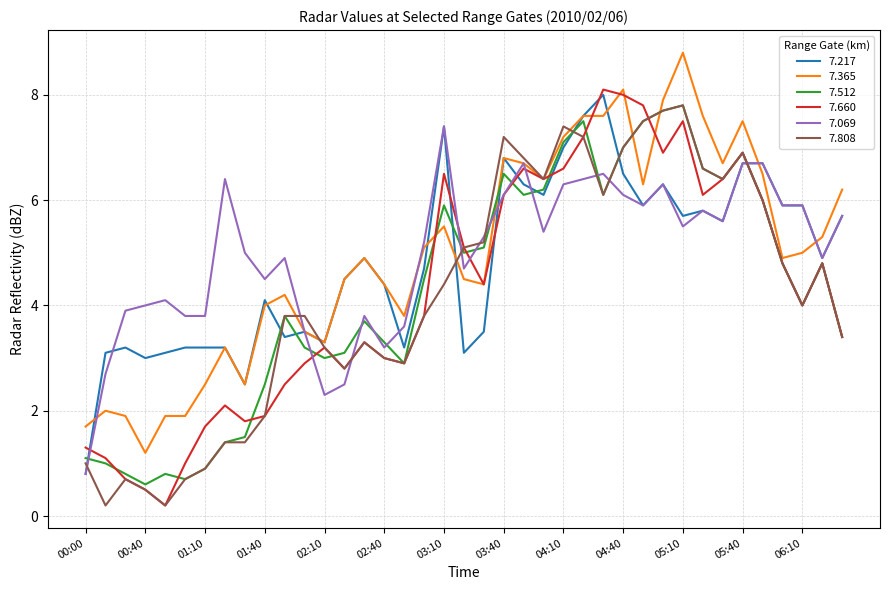

What is the highest value of the 7.217 series?

8.0